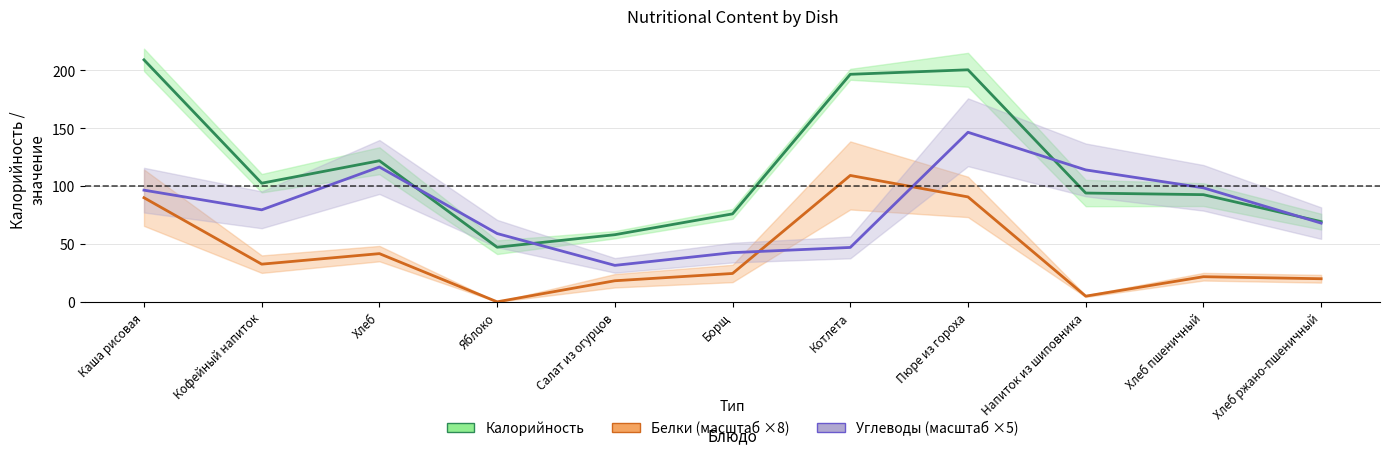

What are all the series names shown in the legend?

Калорийность, Белки (масштаб ×8), Углеводы (масштаб ×5)